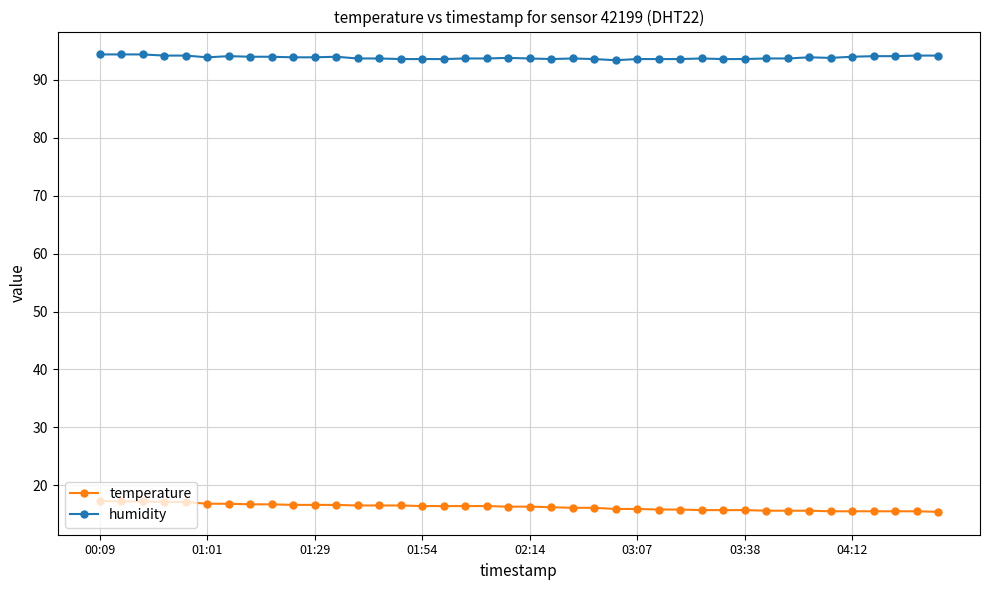

What is the average value of the humidity series?

93.9